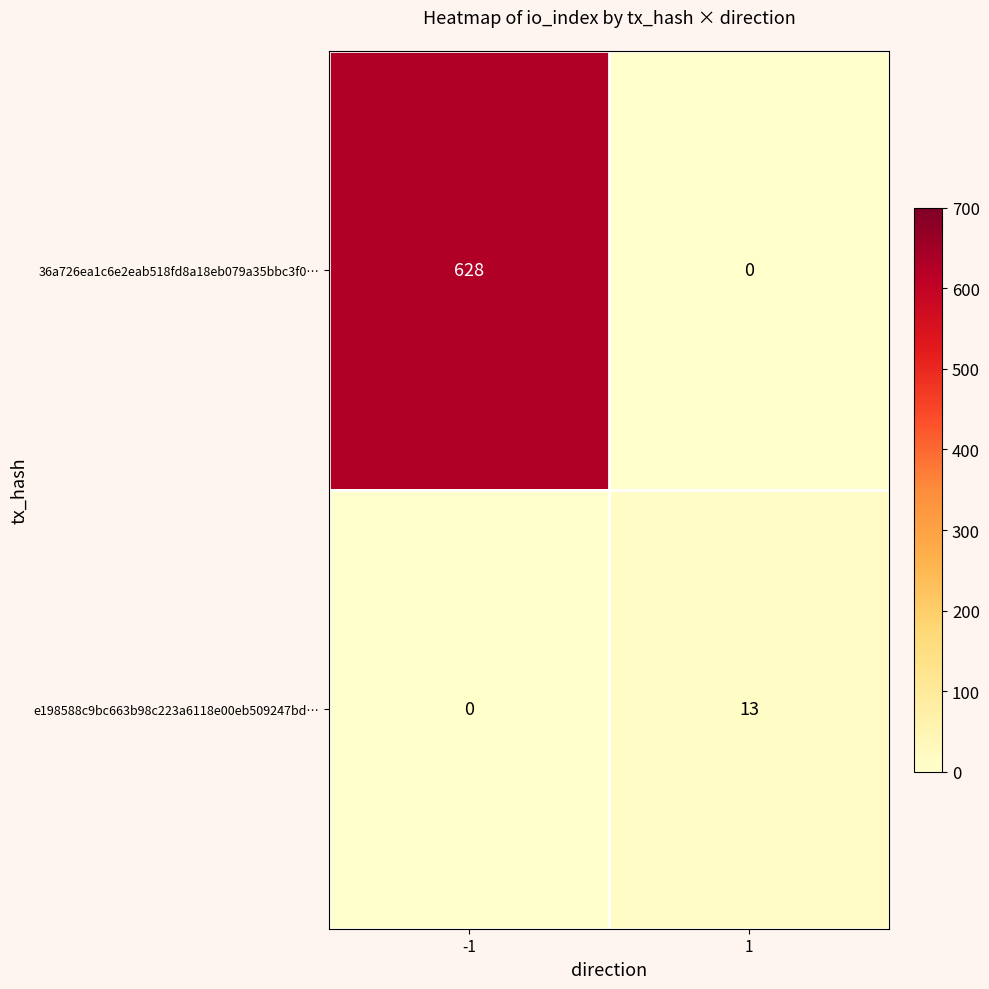

Which series has the widest spread of values?

36a726ea1c6e2eab518fd8a18eb079a35bbc3f0…